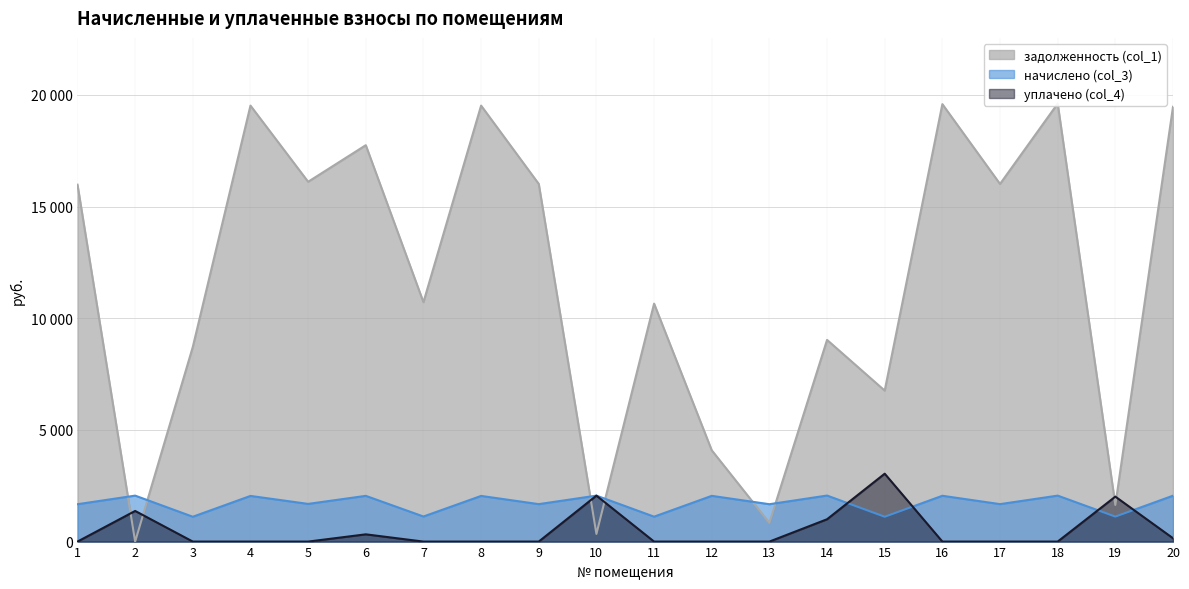

At which label does задолженность (col_1) reach its minimum?

2